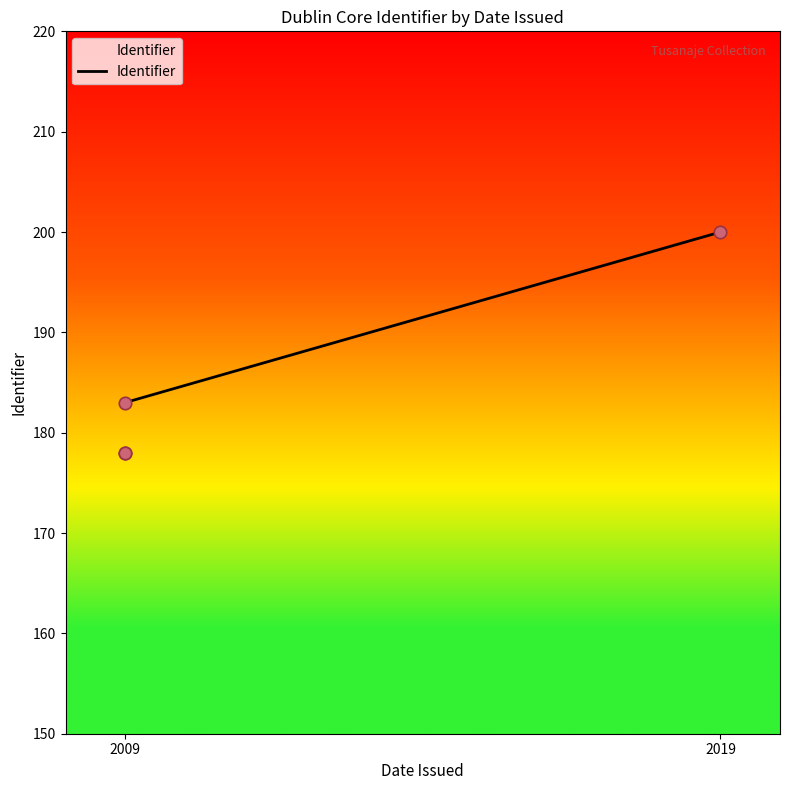

What is the change in value from Una niña de la familia de Rosa Bok to Yeneisy Chang Hernandez?

+22